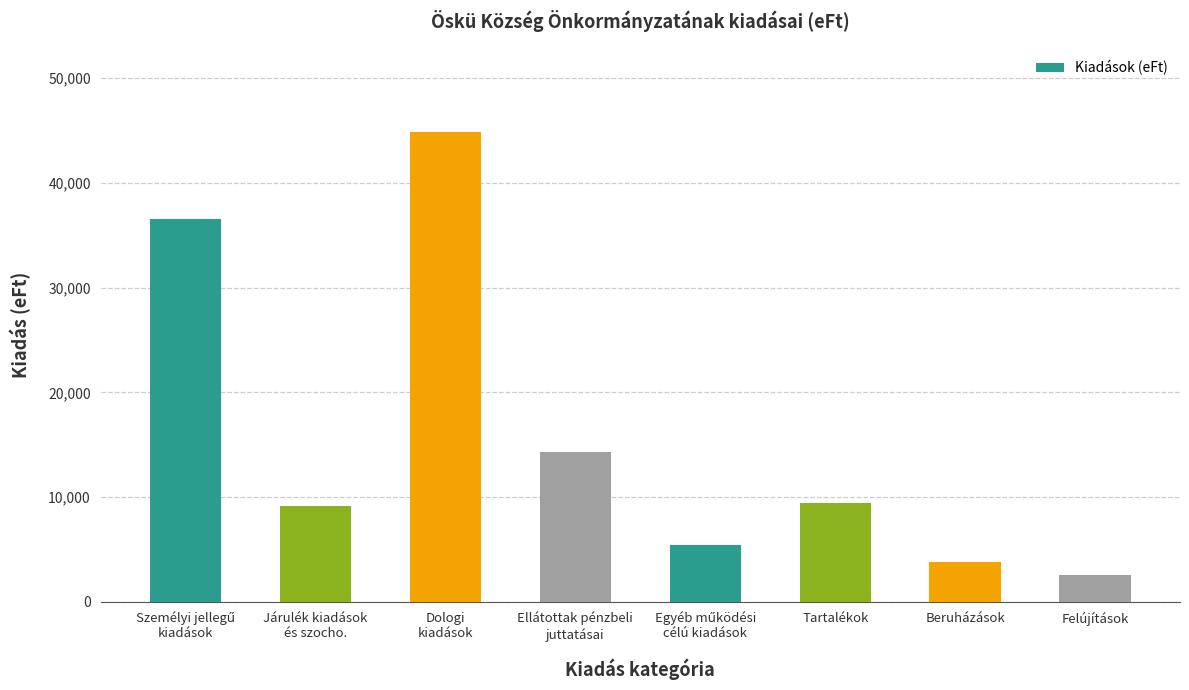

What is the average value?

15759